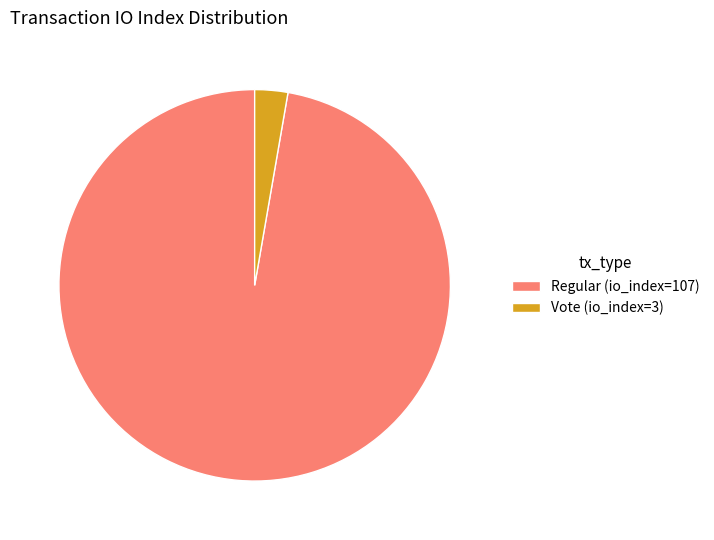

Does Regular (io_index=107) represent more than half of the total?

Yes